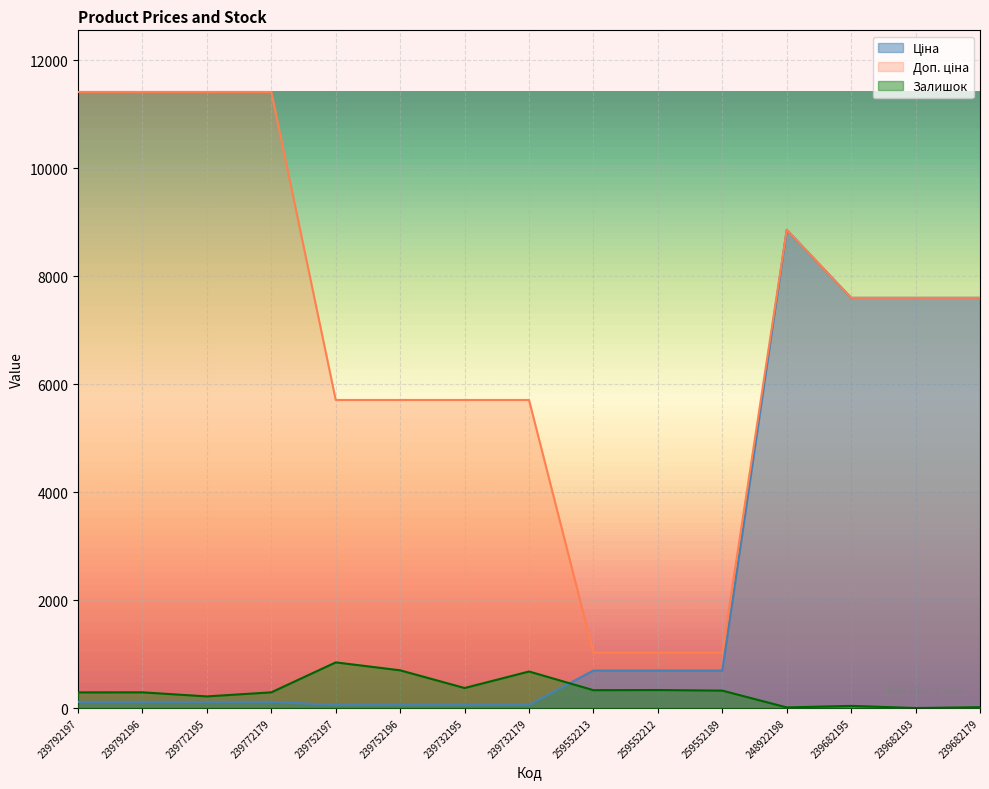

Does the chart display data point markers on the line(s)?

No